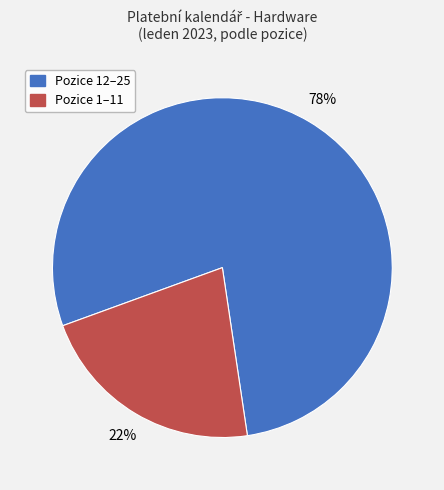

Do Pozice 1–11 and Pozice 12–25 together represent more than half of the pie?

Yes